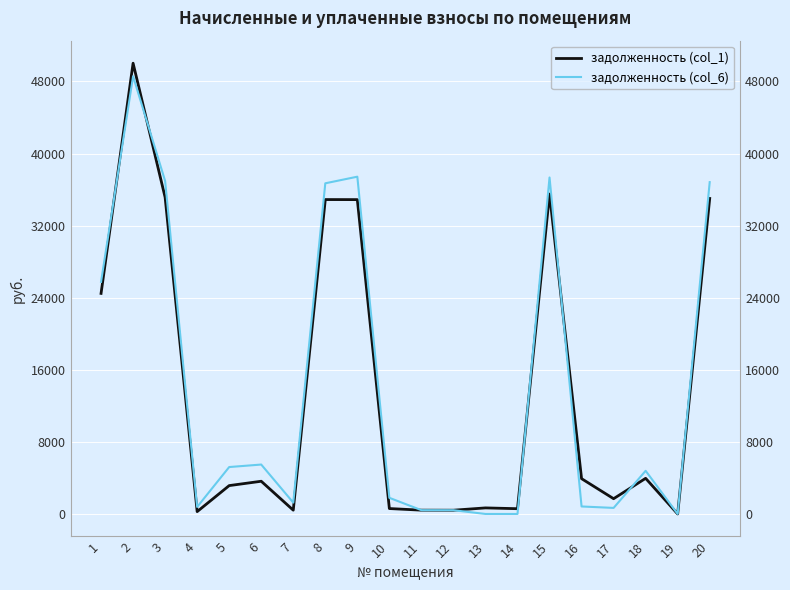

Is the value of задолженность (col_1) at 5 greater than the value of задолженность (col_6) at 15?

No